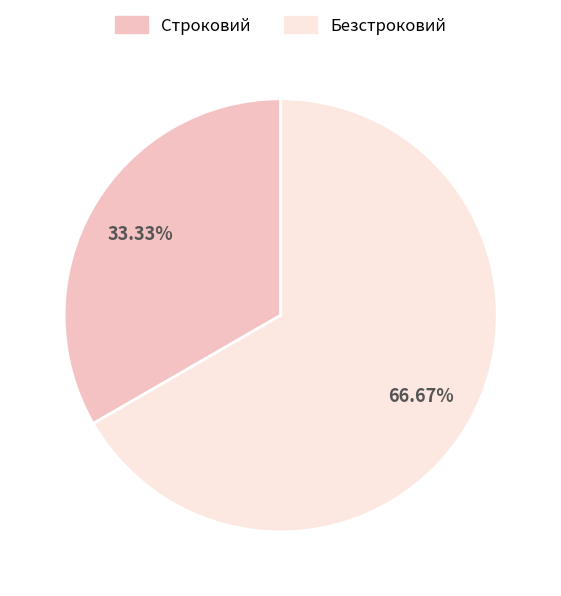

True or false: Безстроковий accounts for 62% of the total.

False